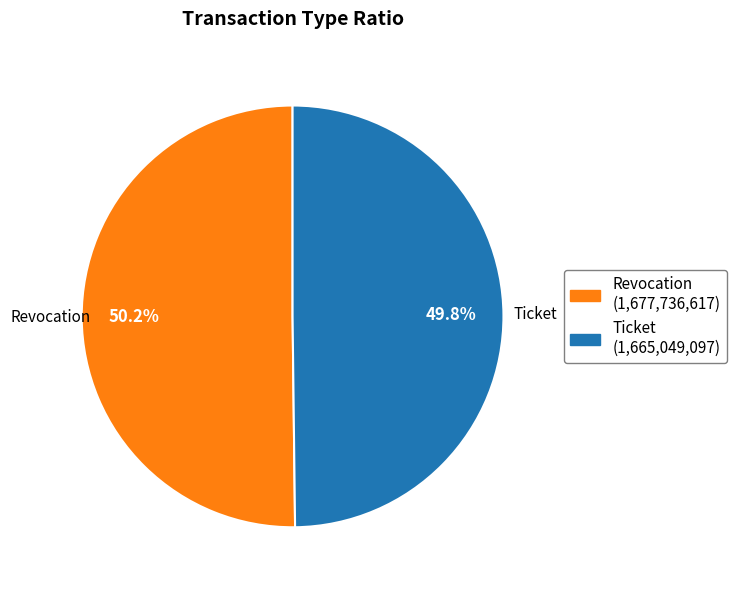

Is there a majority slice in this chart?

Yes